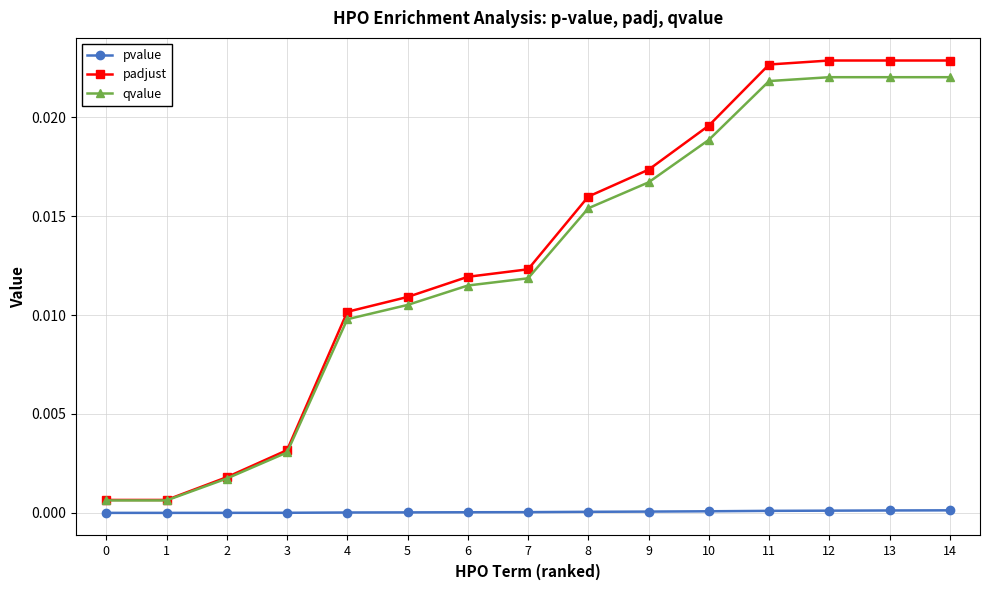

Which series has the widest spread of values?

padjust